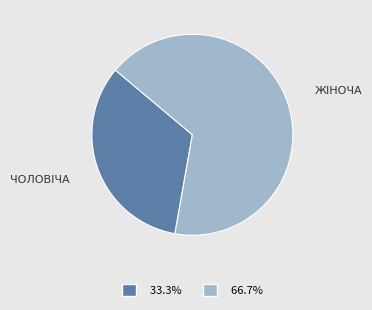

Is there a majority slice in this chart?

Yes